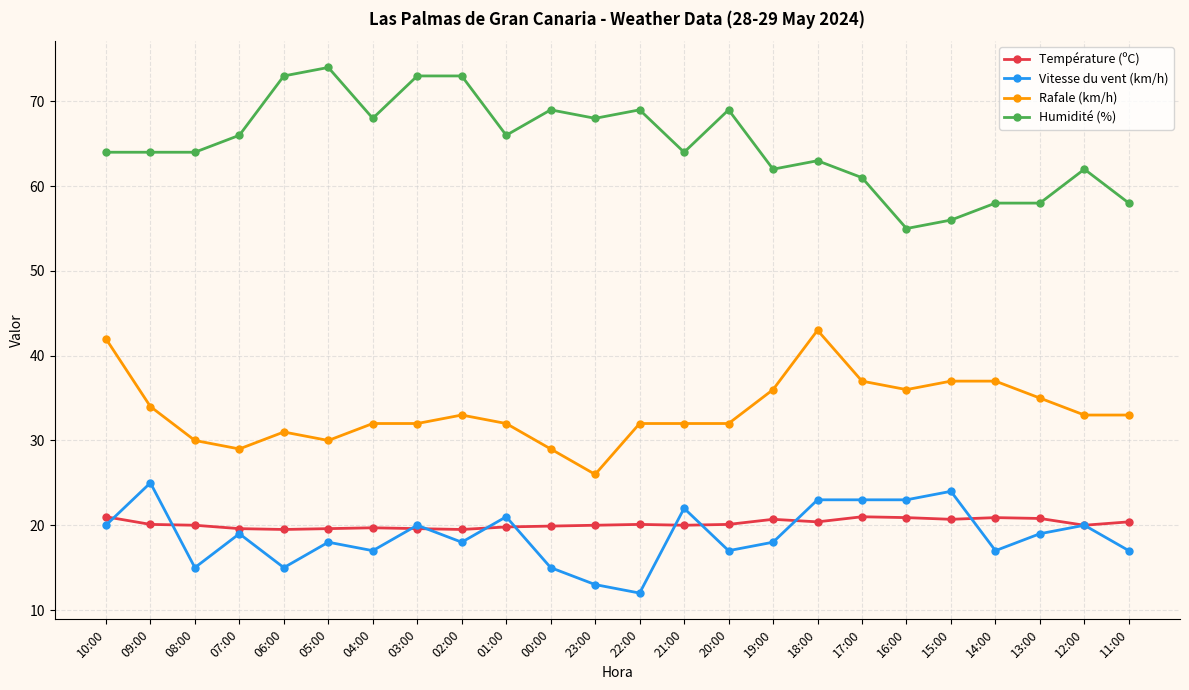

Rank the series by their maximum value, from lowest to highest.

Température (ºC), Vitesse du vent (km/h), Rafale (km/h), Humidité (%)